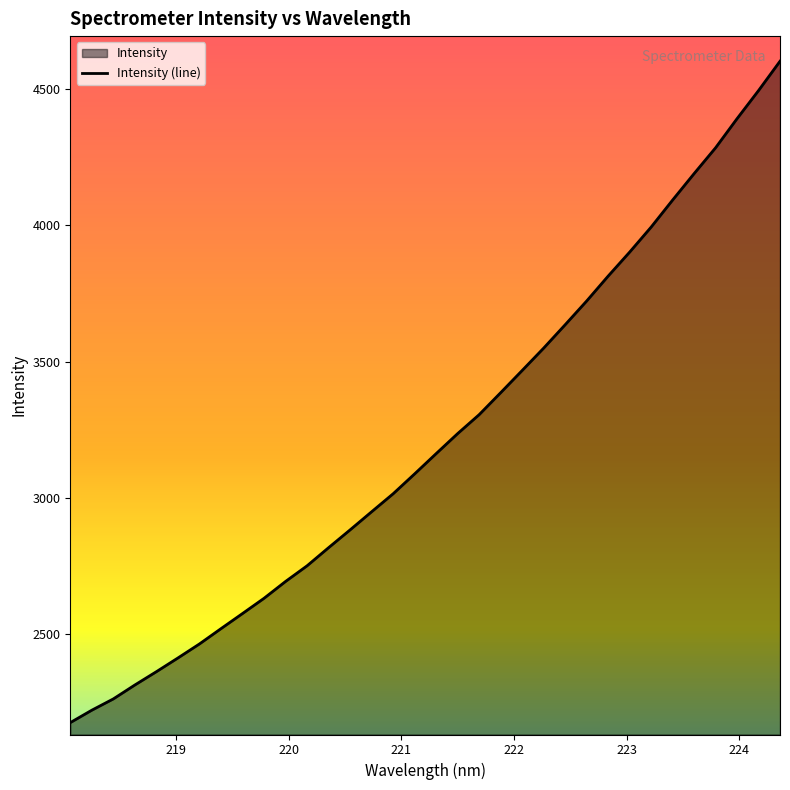

Which has a higher value, 219.3979 or 221.6902?

221.6902